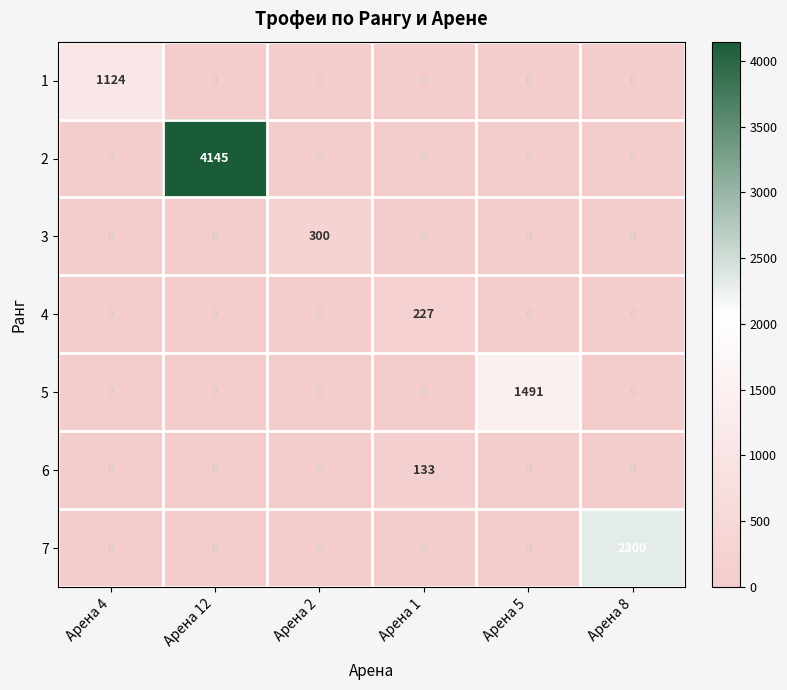

Which series has the largest range (max minus min)?

2